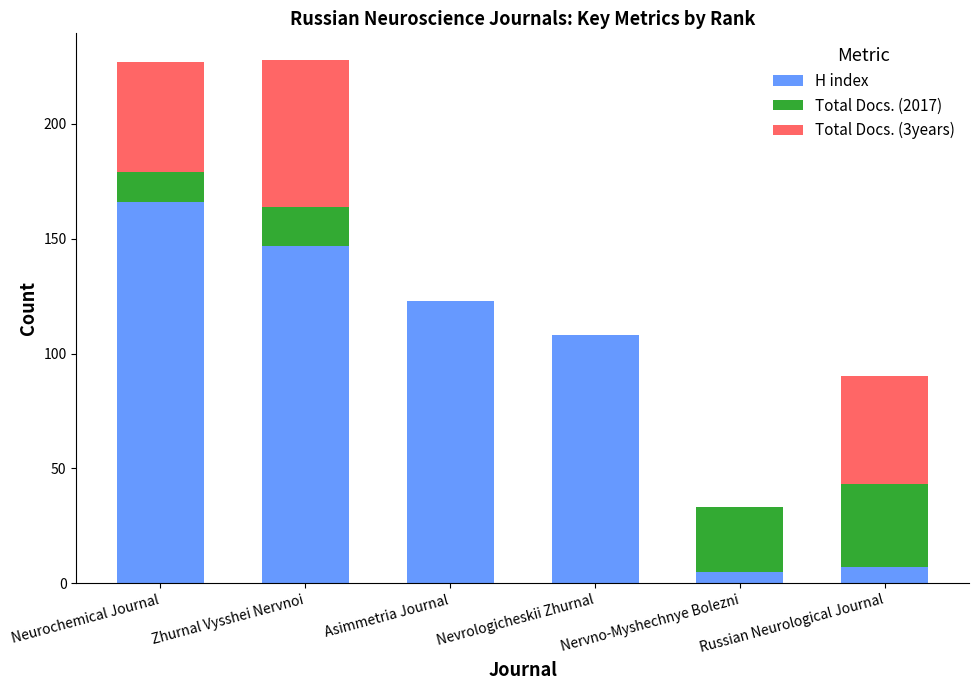

What is the sum of the H index values at Neurochemical Journal and Zhurnal Vysshei Nervnoi?

313